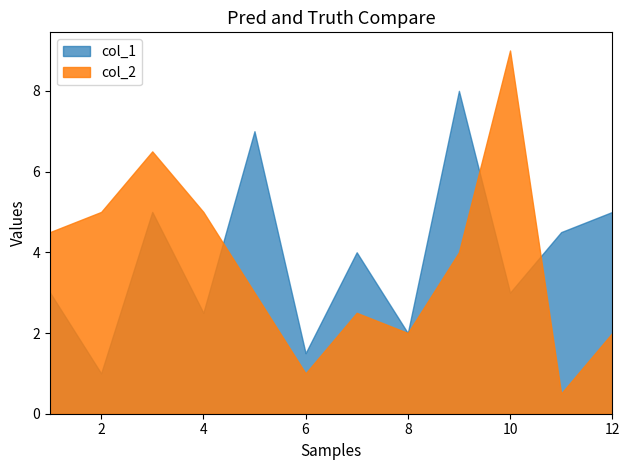

Where is the first local minimum for col_2?

6